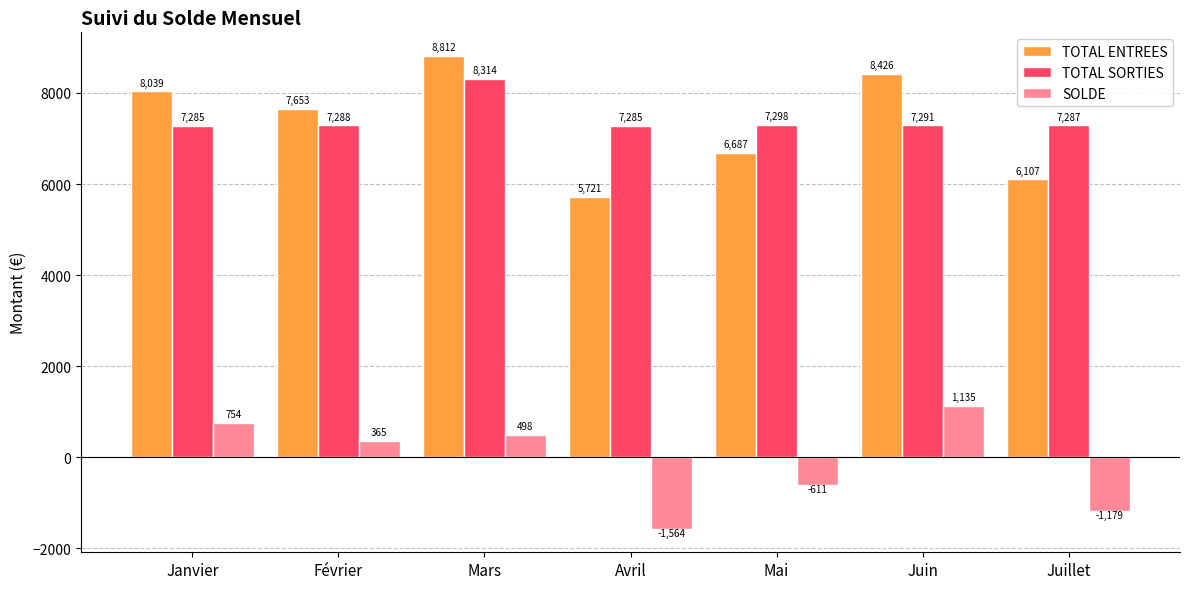

How many categories are shown in the chart?

7